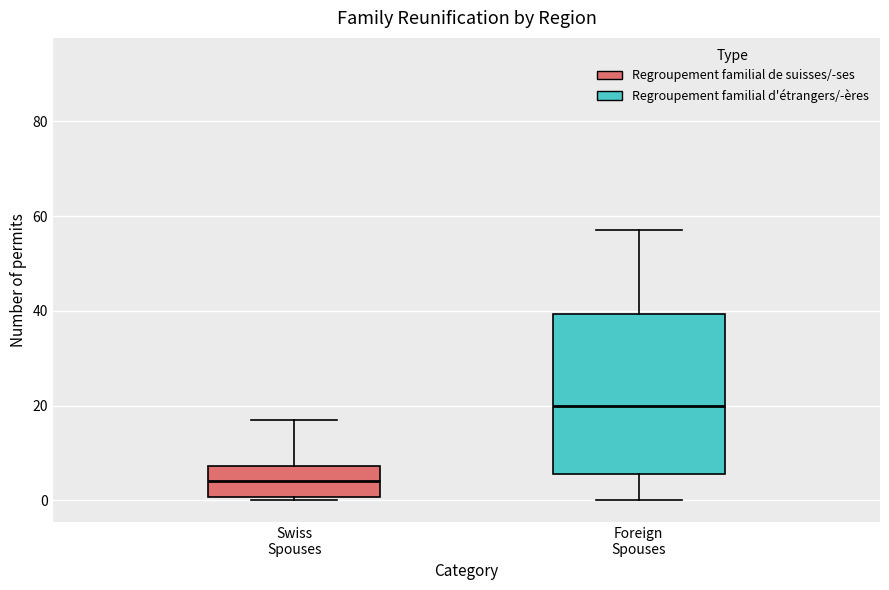

Comparing the boxes themselves (not the whiskers), which one is the tallest?

Foreign Spouses